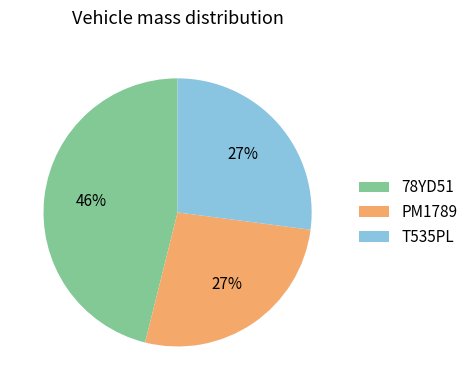

Is there a majority slice in this chart?

No